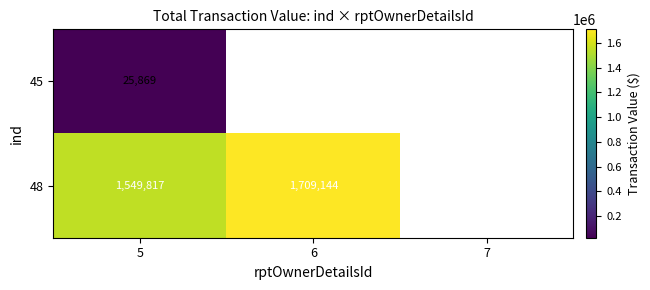

Rank the series at 5 from lowest to highest value.

45, 48